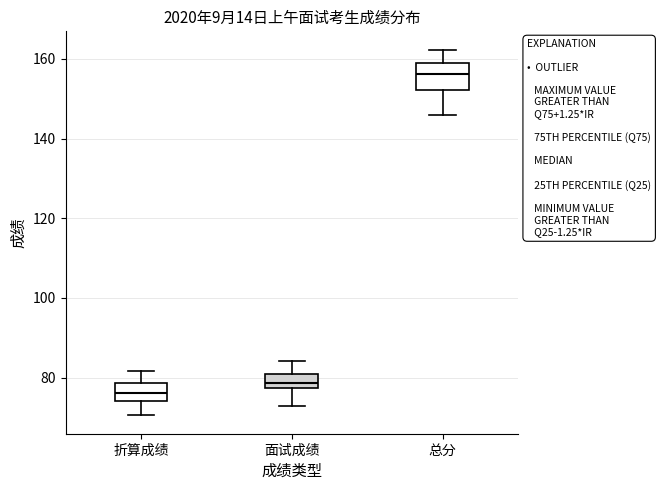

Where does the upper whisker of the box for 折算成绩 end on the y-axis? The values are not printed on the chart, so give them approximately, as read against the axis.

82